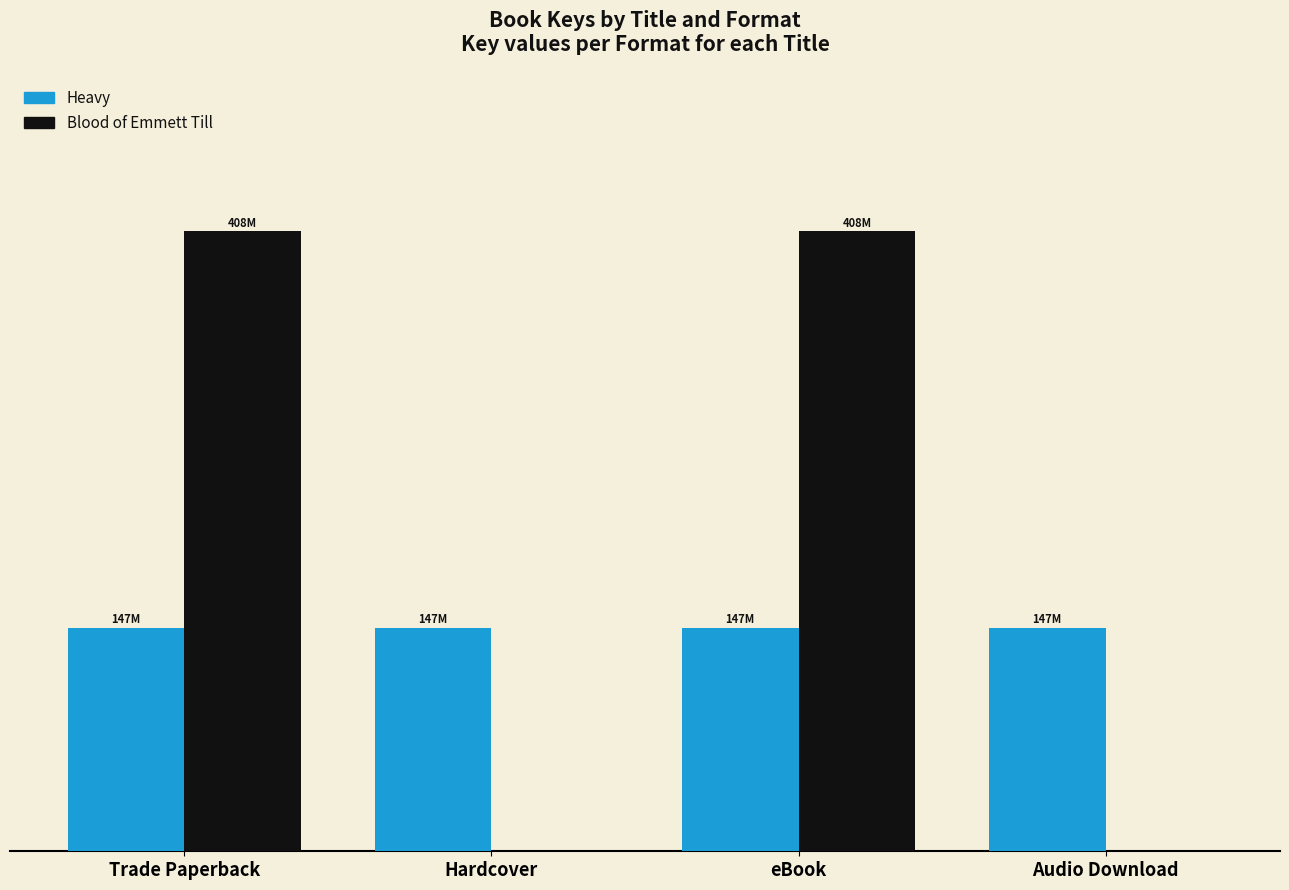

Does the chart contain stacked bars?

No